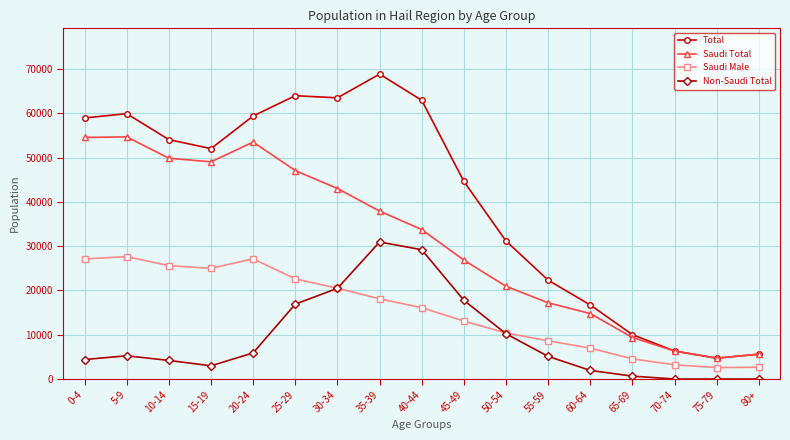

What is the label of the 11th point from the left?

50-54